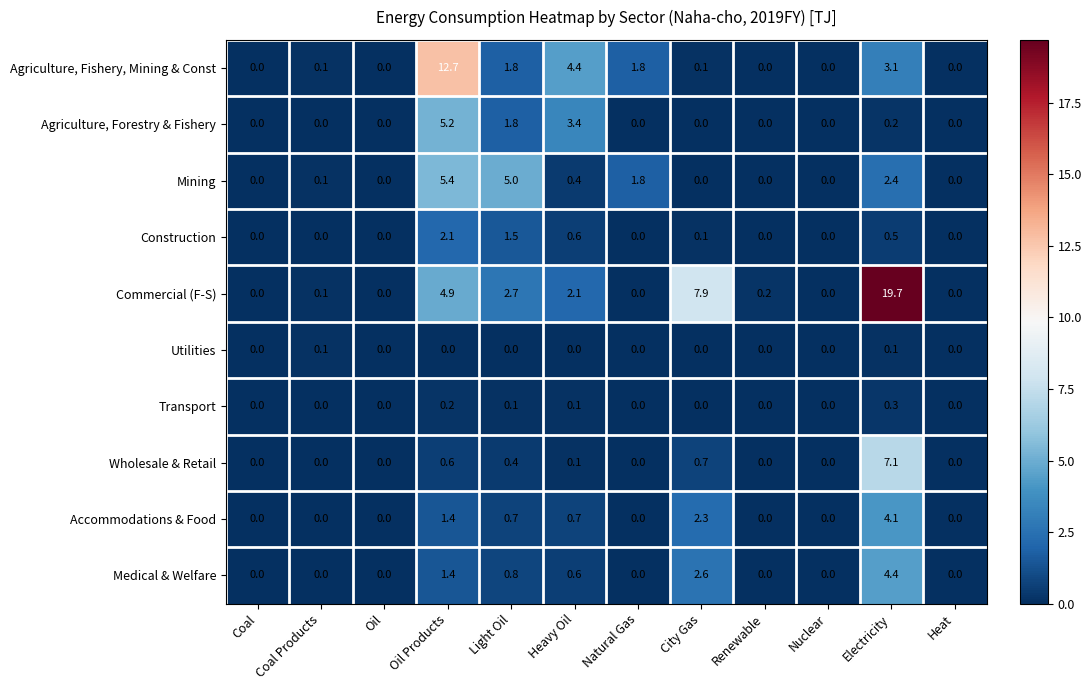

What is the highest value of the Transport series?

0.3